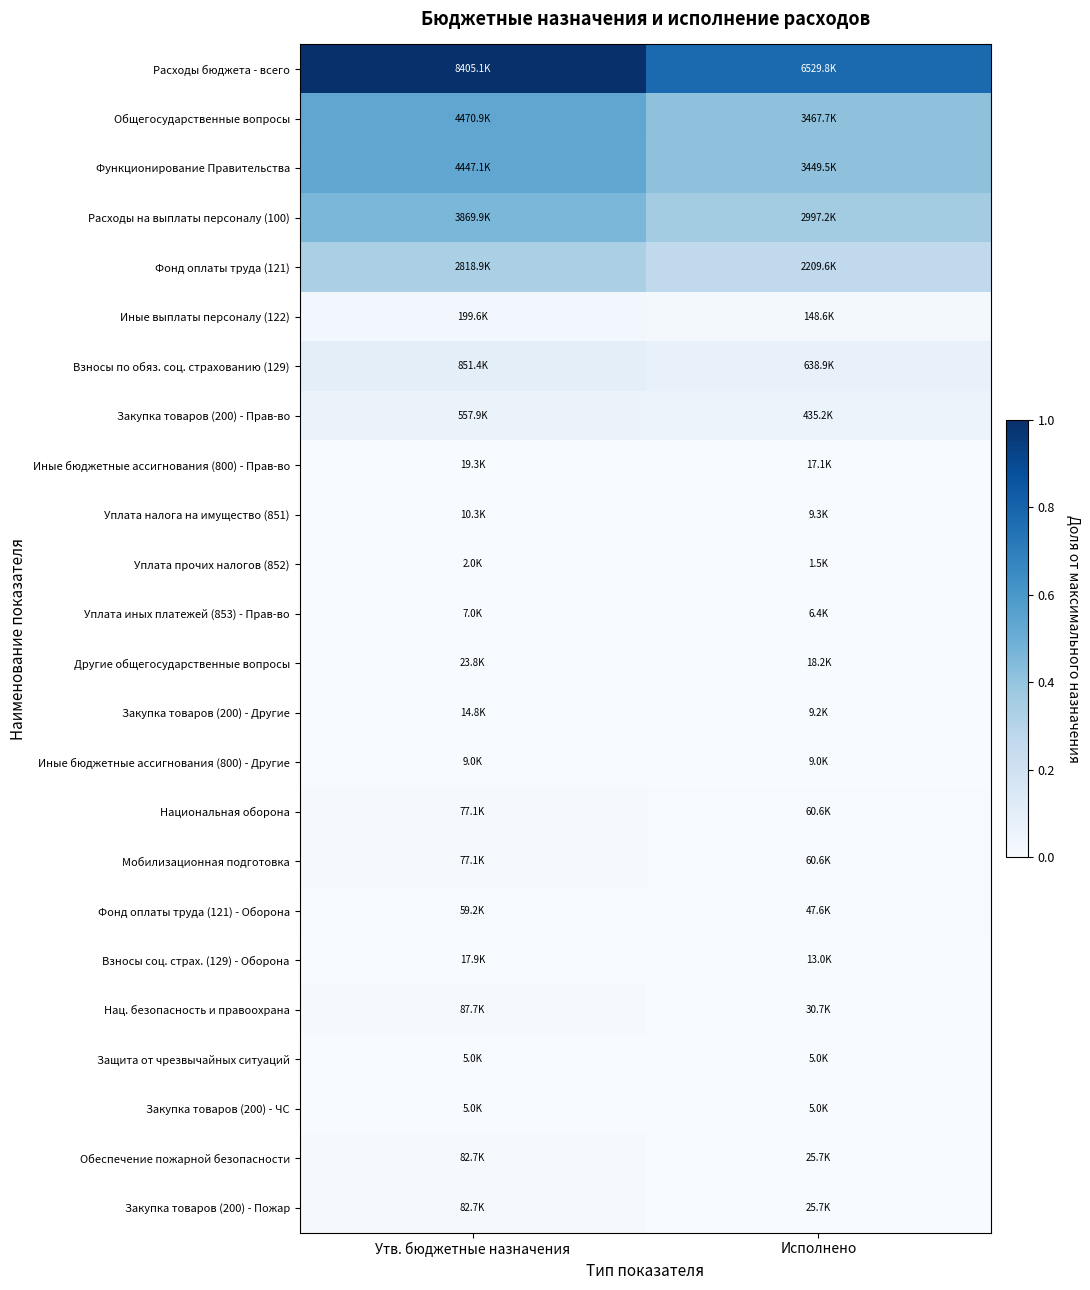

Which series has the largest range (max minus min)?

Расходы бюджета - всего